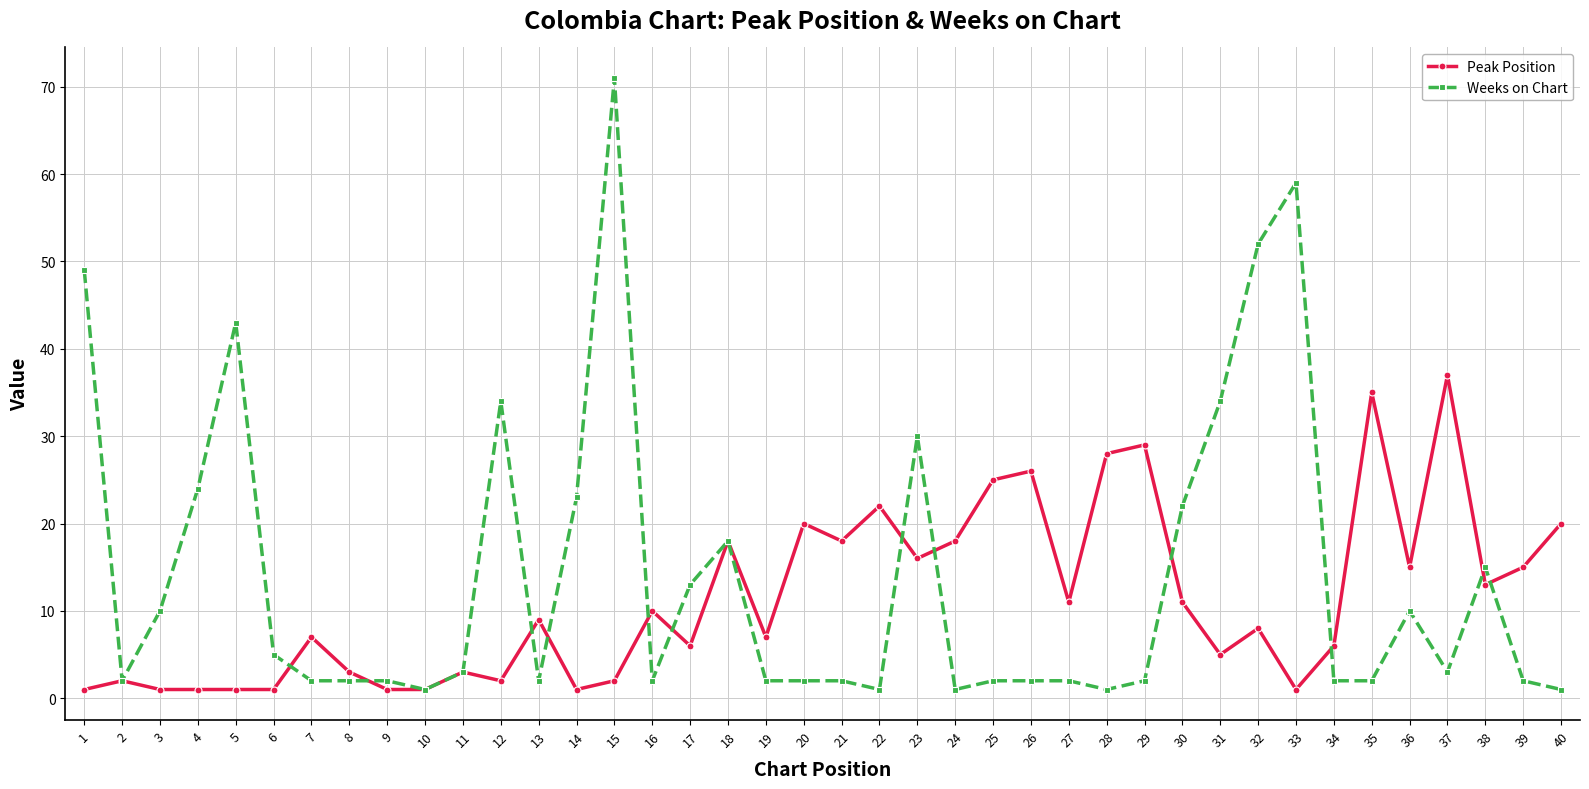

Between 32 and 36, which series saw the biggest shift?

Weeks on Chart